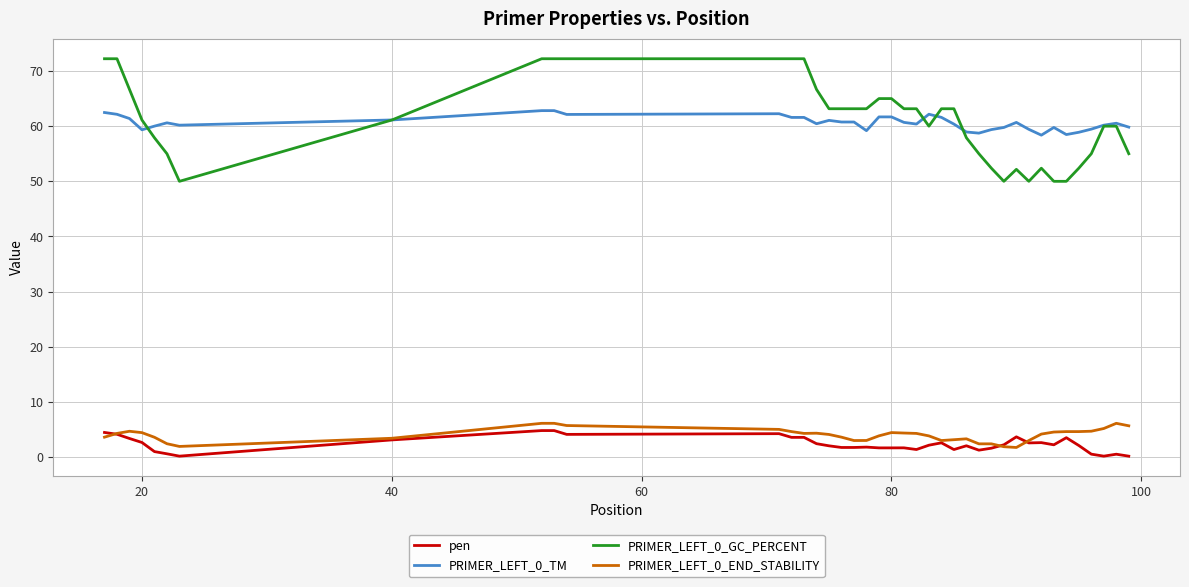

What is the maximum value for PRIMER_LEFT_0_GC_PERCENT?

72.2